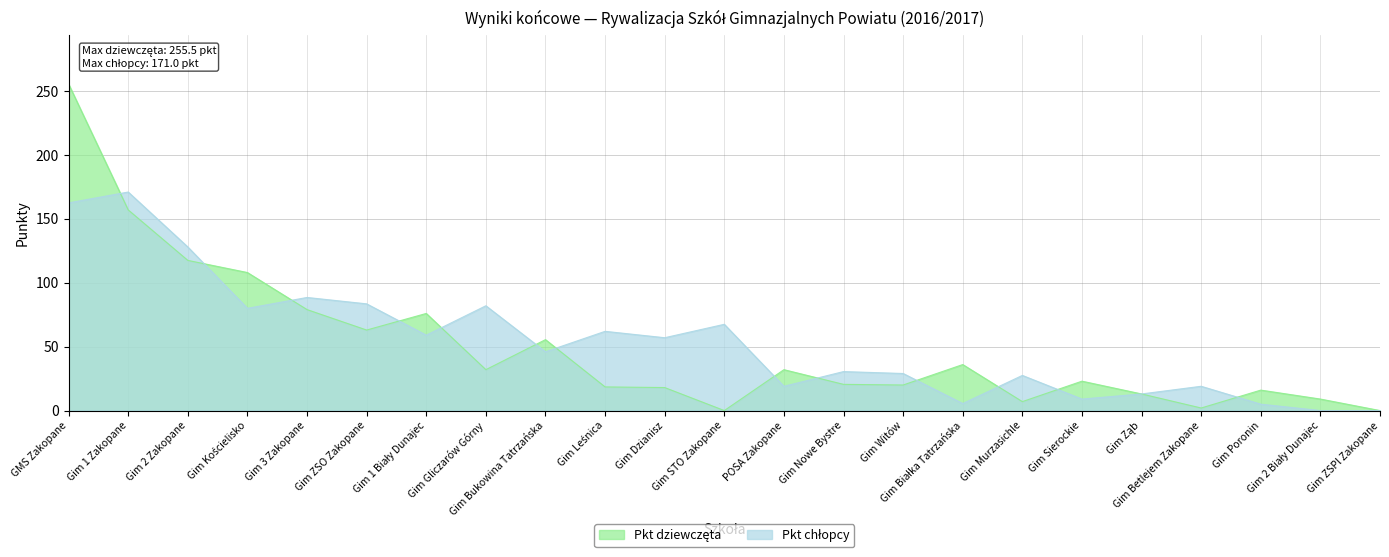

What is the average value of the Pkt dziewczęta series?

50.4